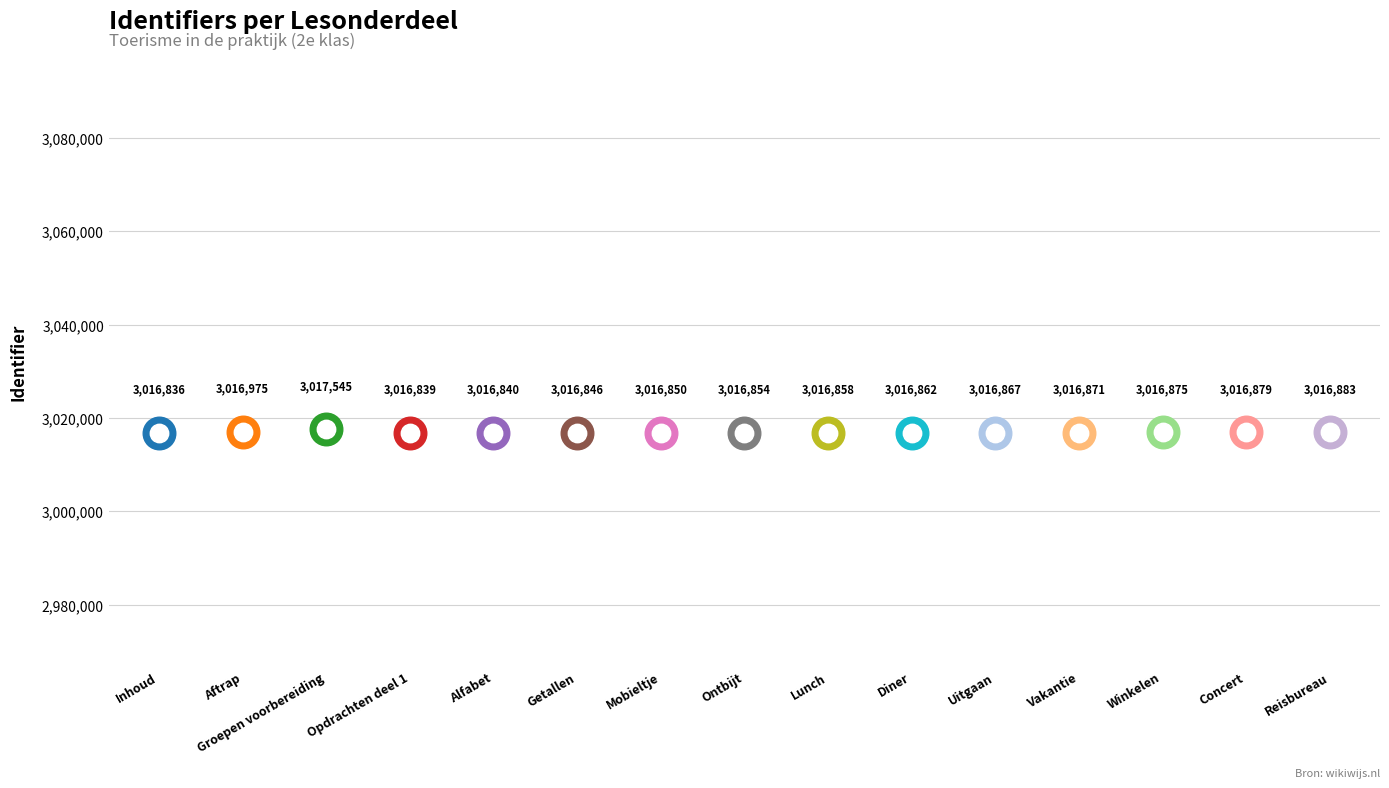

Approximately how many times larger is the value at Diner compared to Reisbureau?

1.0